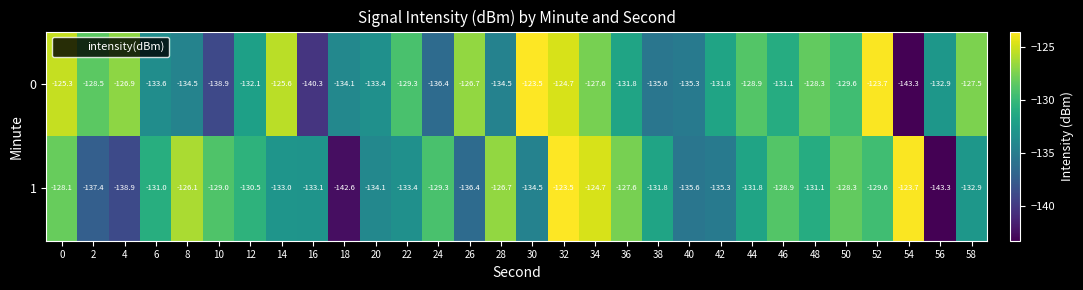

What is the total value across all series at 58?

-260.4